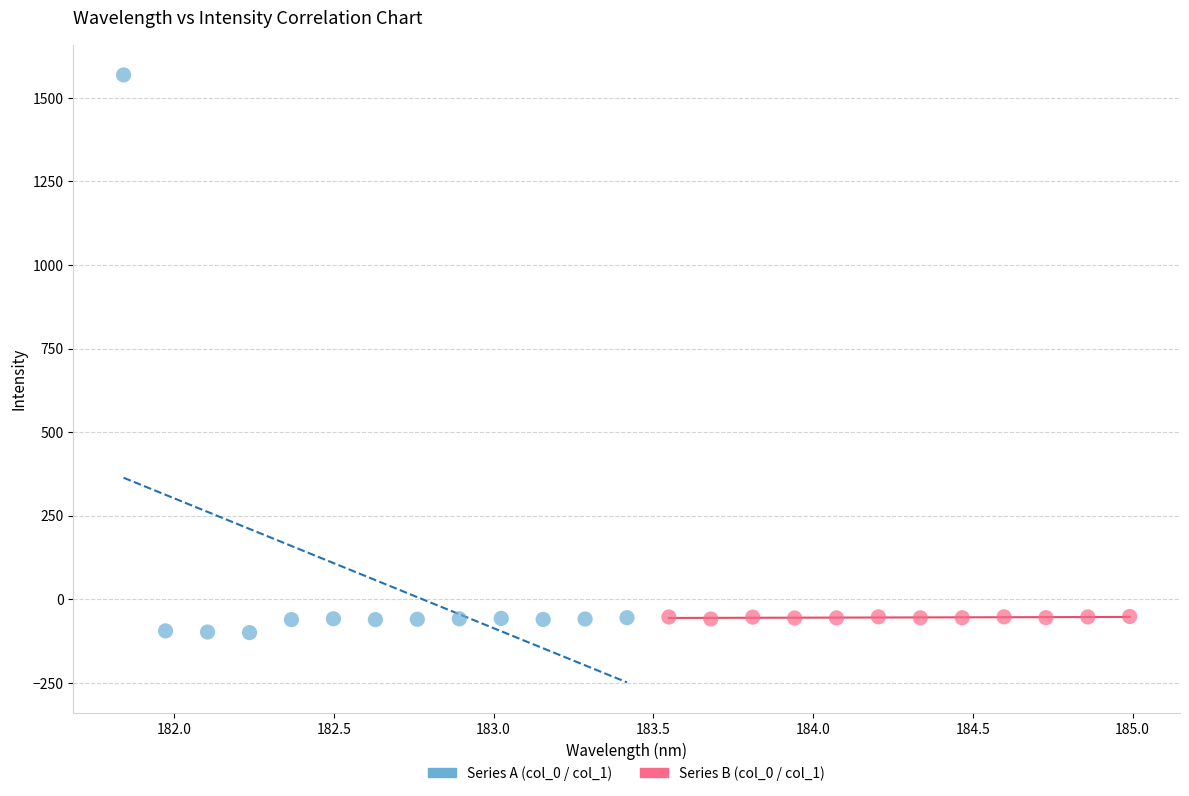

Which series has the largest Y range (max minus min)?

Series A (col_0 / col_1)